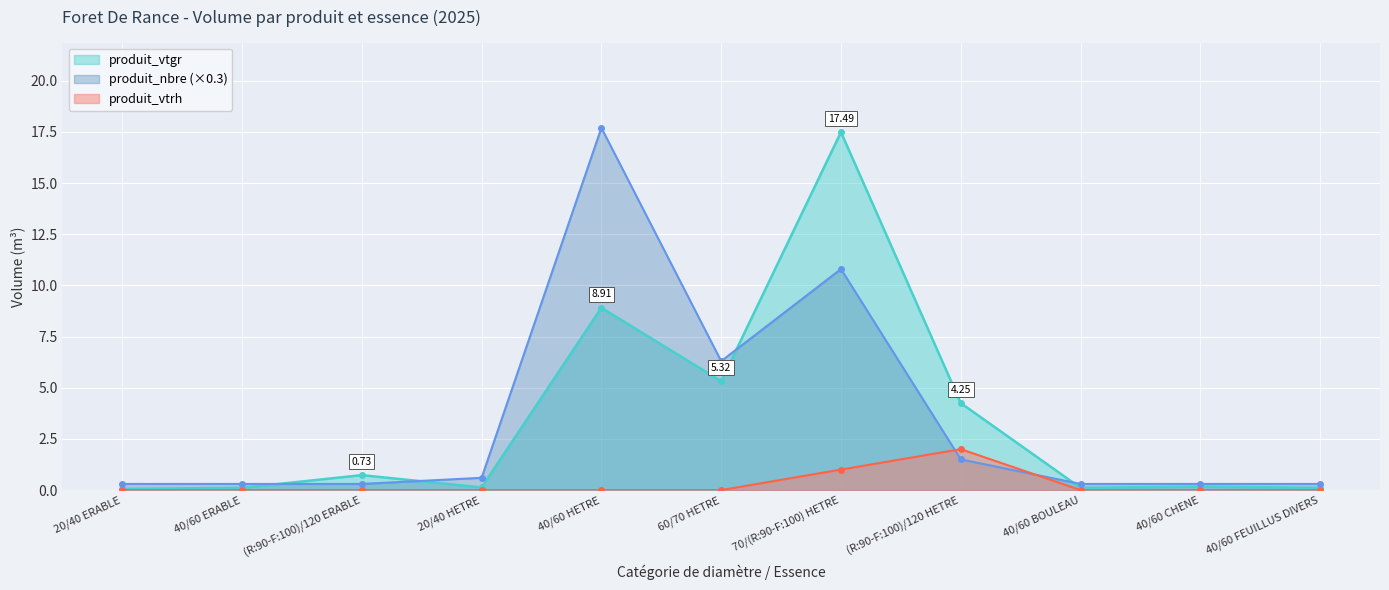

How many lines are shown in the chart?

3